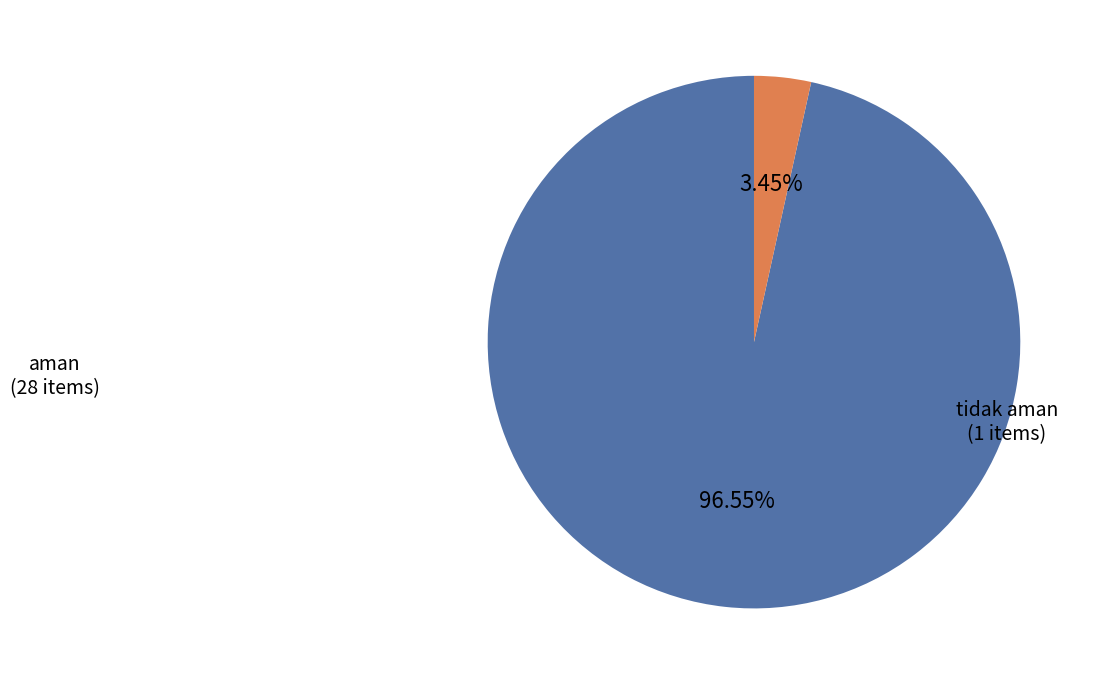

To the nearest percent, what is the difference between the largest and smallest slice percentages?

93%